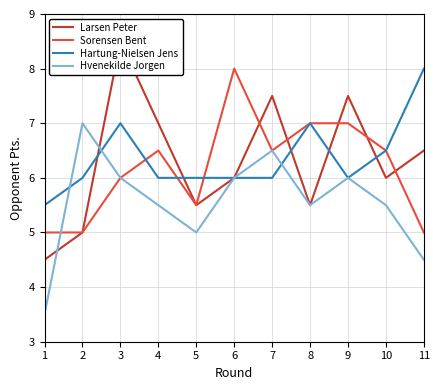

Which series ends up on top after the final intersection of Hvenekilde Jorgen and Hartung-Nielsen Jens?

Hartung-Nielsen Jens